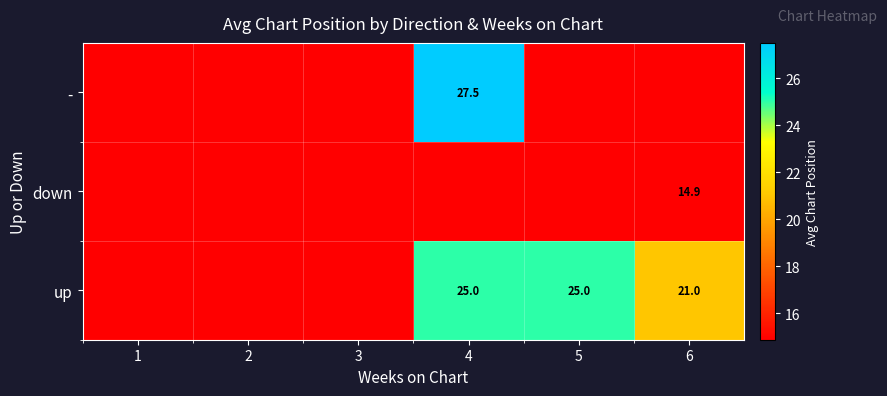

True or false: - has a value of 37.0 at 4.

False